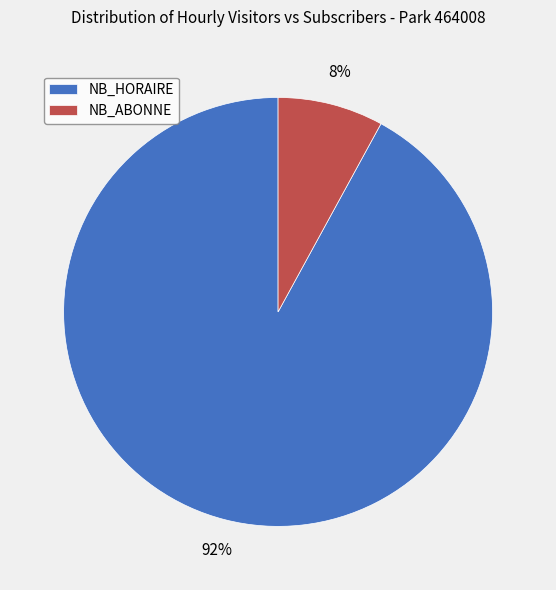

How many slices are in this pie chart?

2